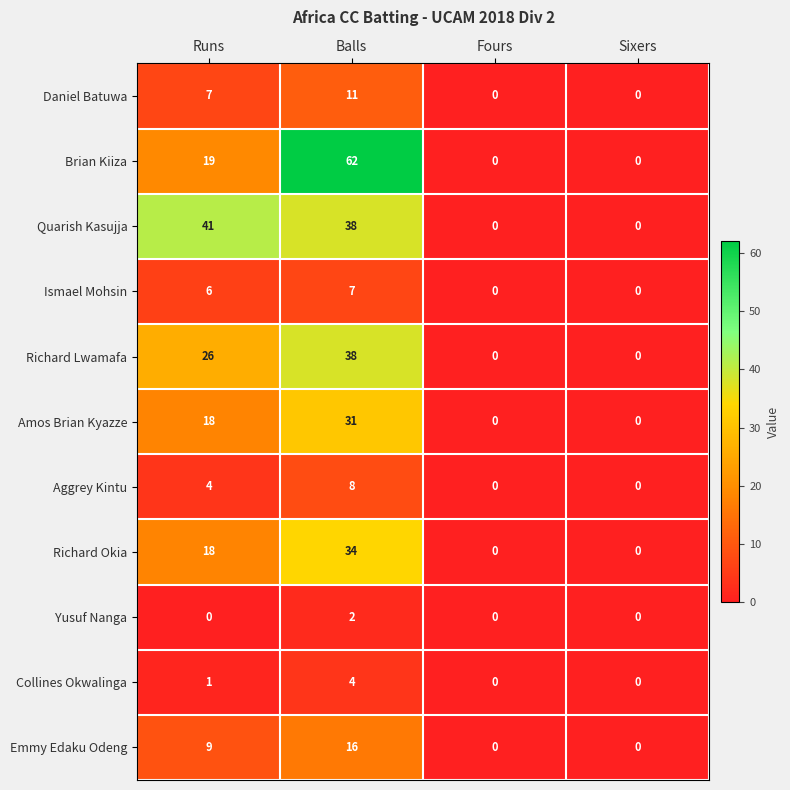

At which category is the sum across all series the highest?

Balls